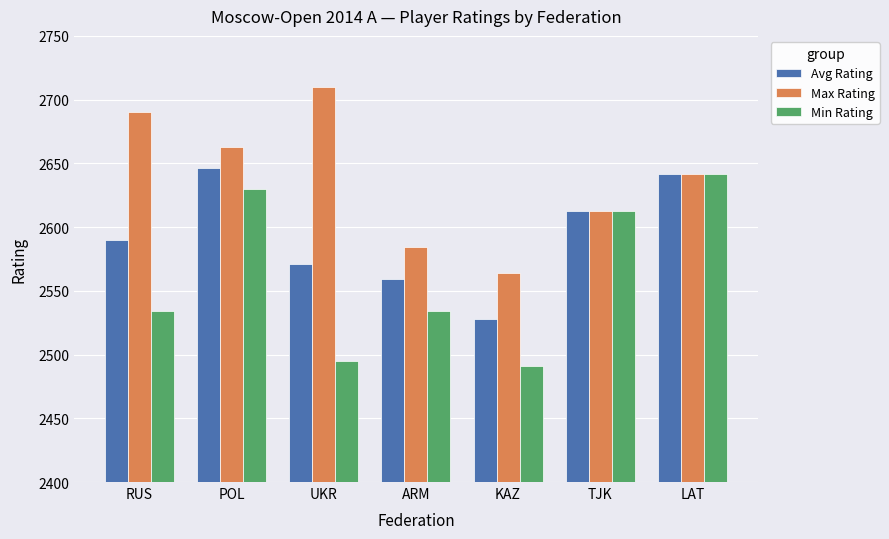

What is the spread (max minus min) of values at KAZ?

73